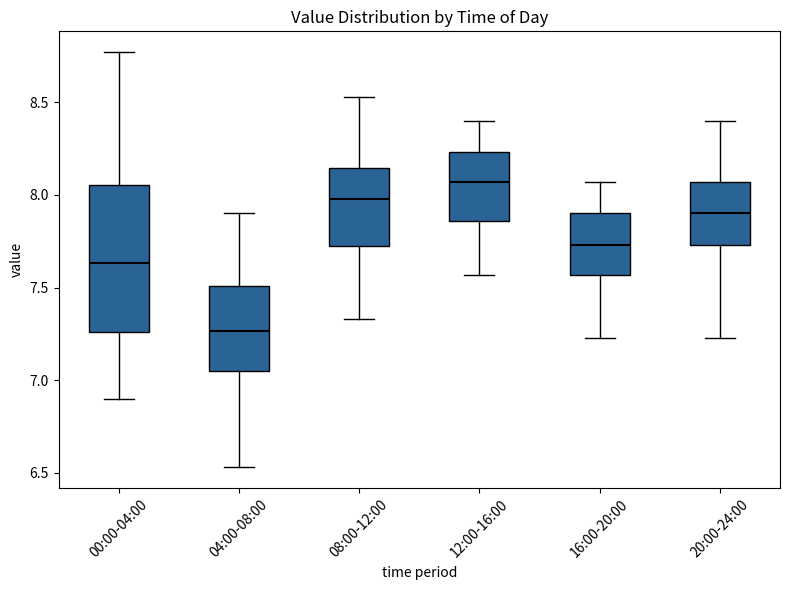

Which box is the tallest, from its lower edge to its upper edge?

00:00-04:00